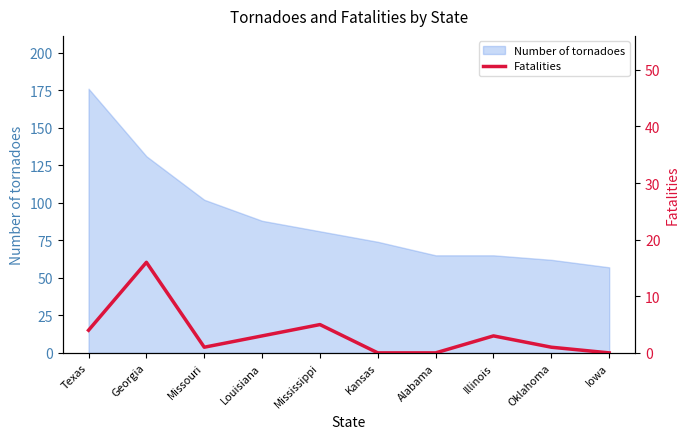

What is the average value?

3